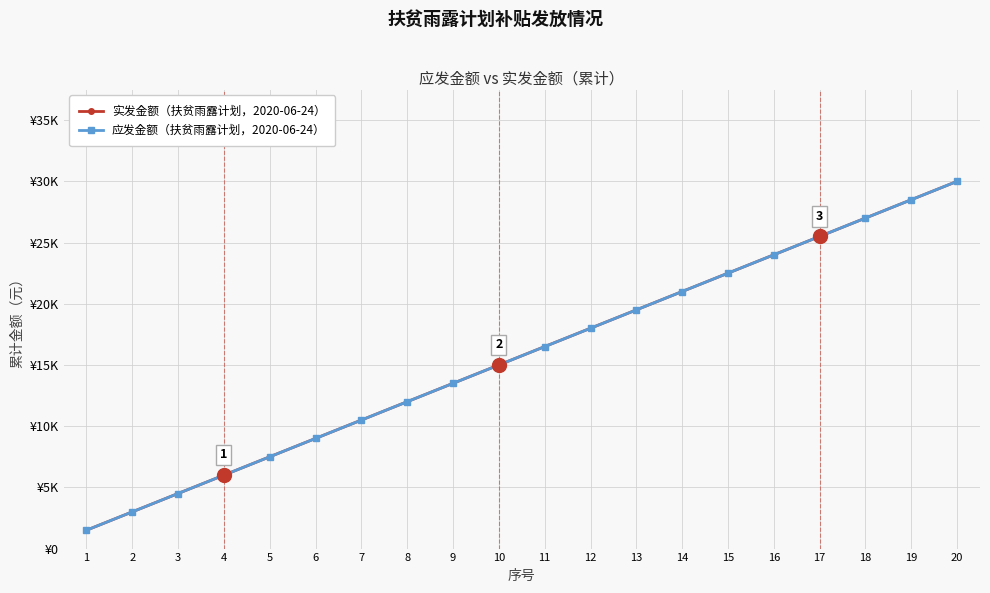

Is this an area chart (filled region under the line)?

No